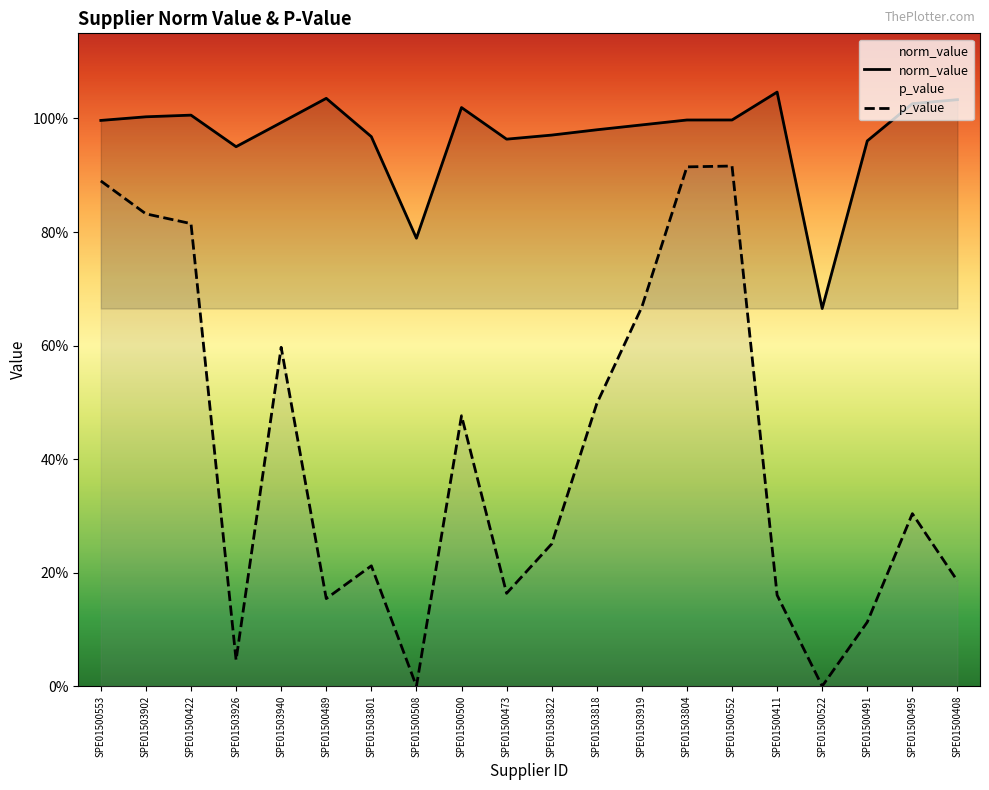

Between SPE01503902 and SPE01500491, which series saw the biggest shift?

p_value